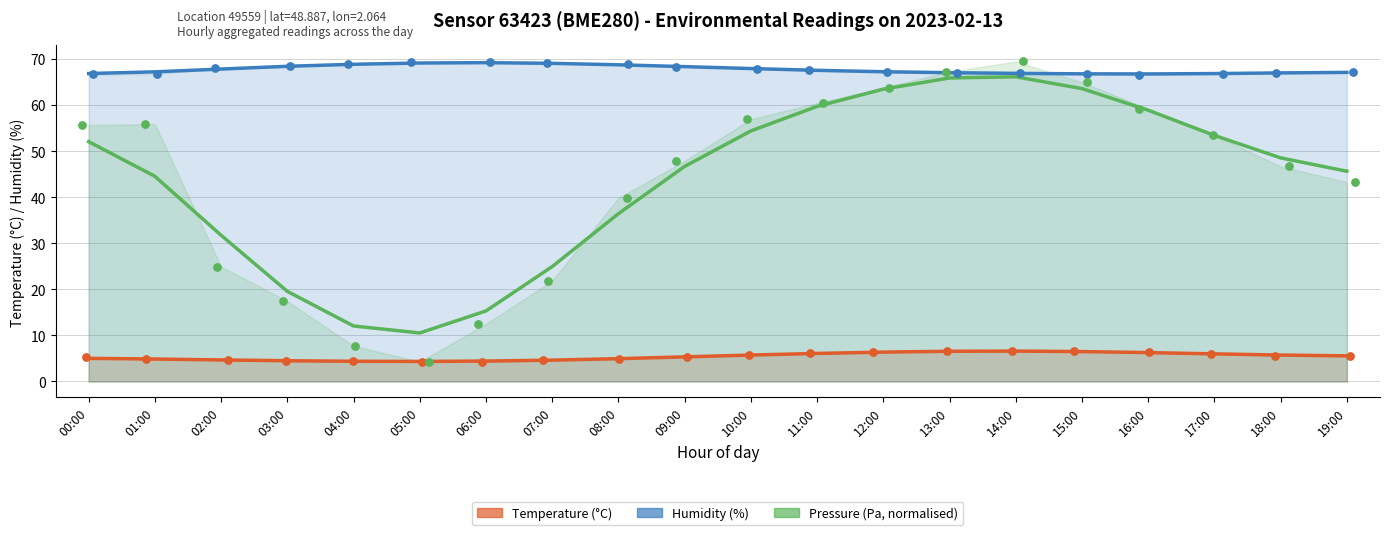

Which series has the largest Y range (max minus min)?

pressure (line)